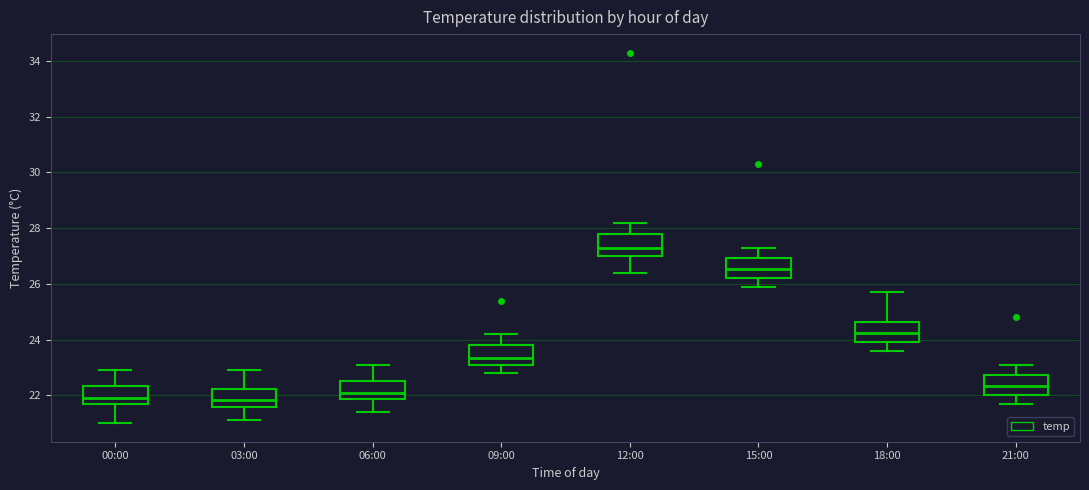

Where is the upper edge of the box for 00:00 on the y-axis? The values are not printed on the chart, so give them approximately, as read against the axis.

22.4